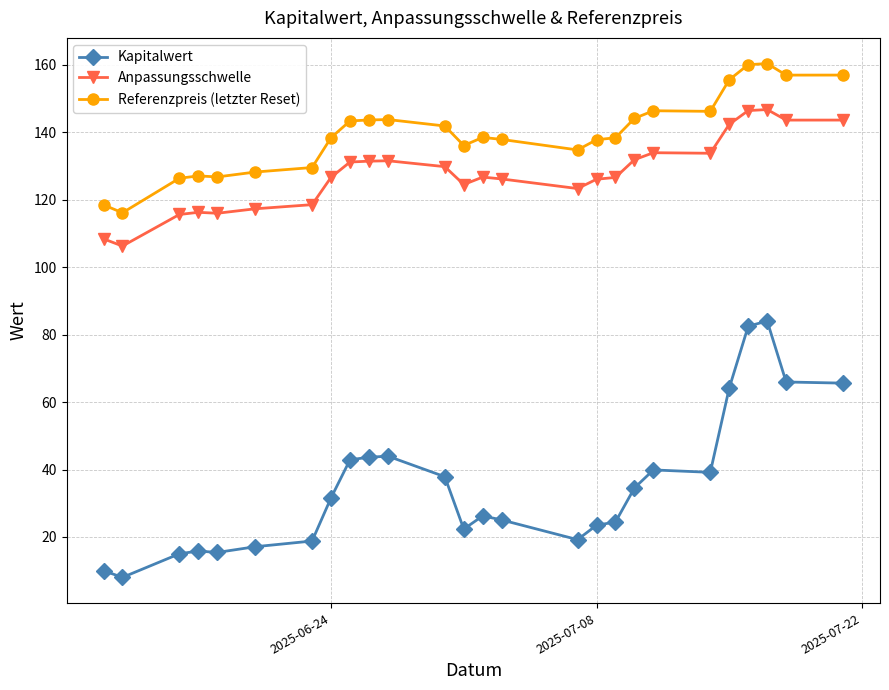

What is the maximum value for Referenzpreis (letzter Reset)?

160.4